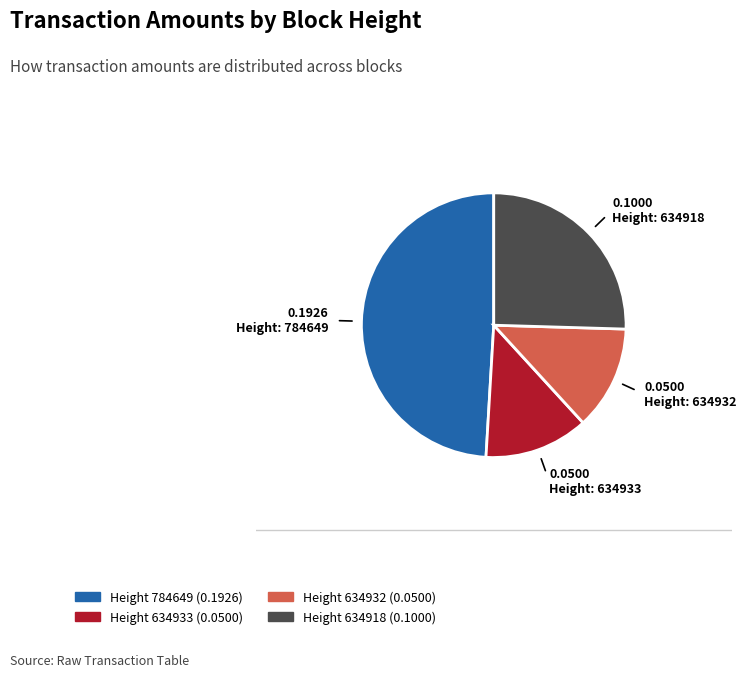

Is there any slice that represents more than half of the pie?

No